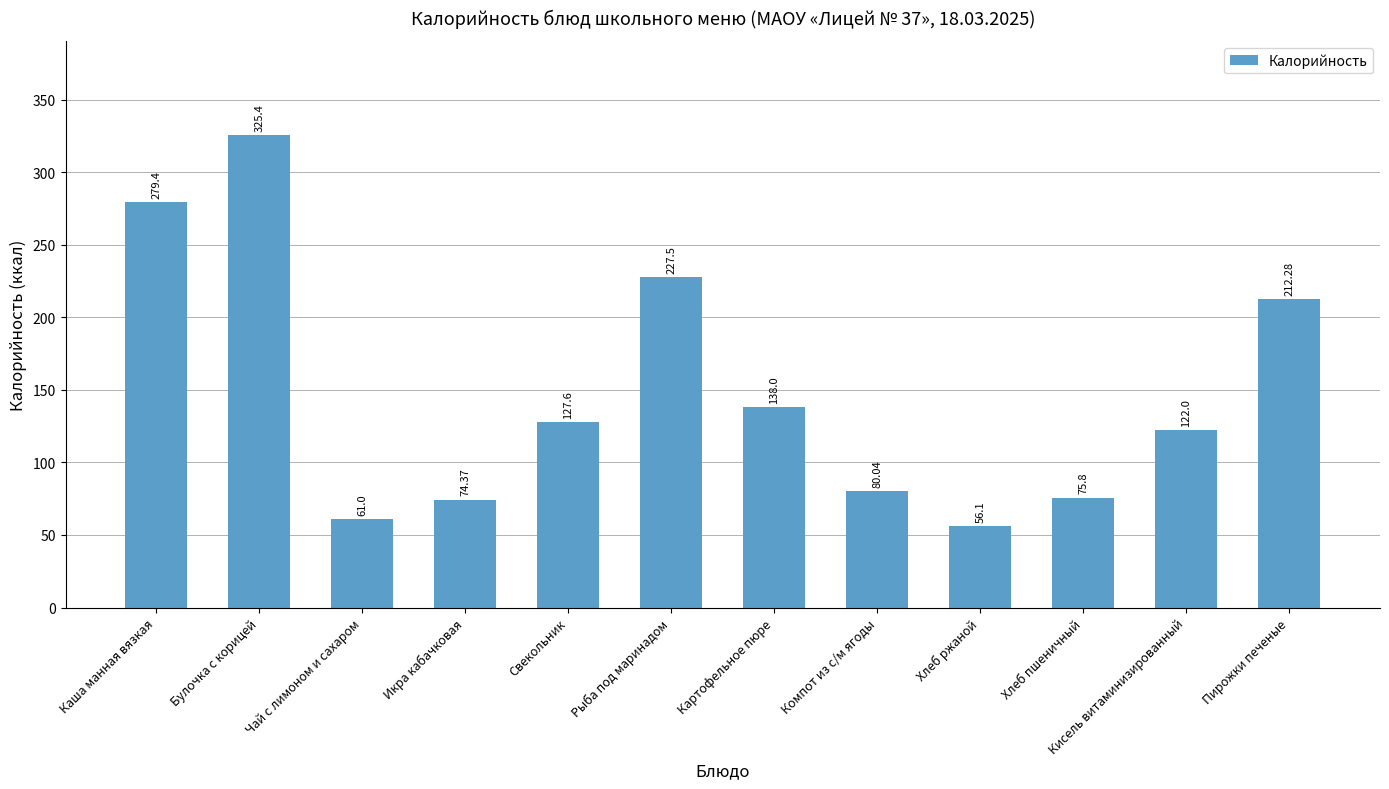

What is the ratio of the value at Пирожки печеные to the value at Хлеб пшеничный?

2.8